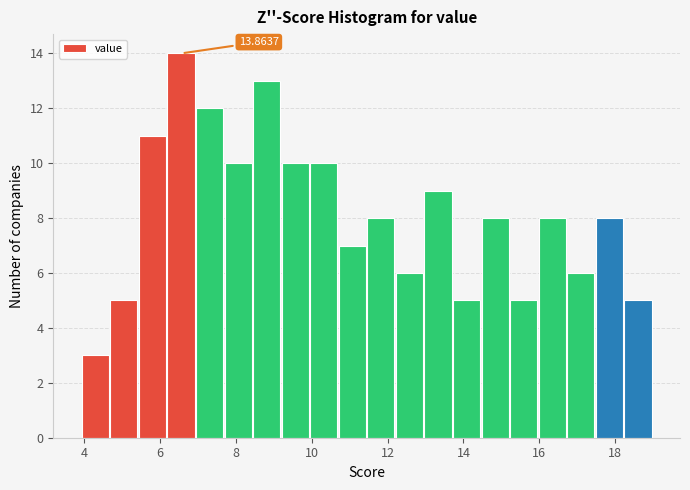

Read against the x-axis, roughly where is the centre of the tallest bar?

6.6